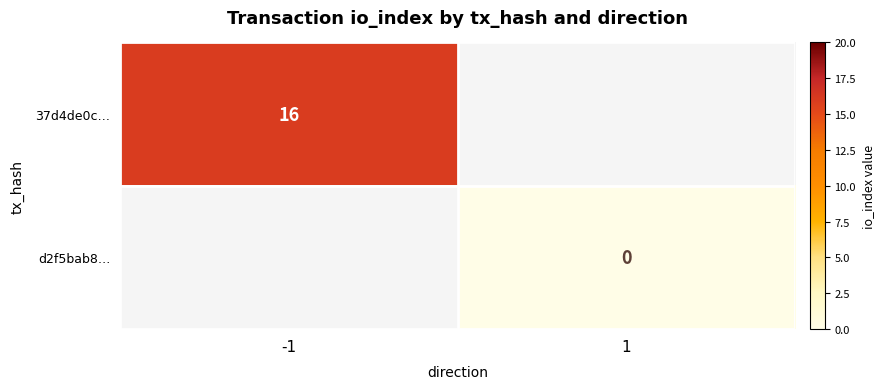

Is the value of 37d4de0c… at -1 greater than the value of d2f5bab8… at 1?

Yes